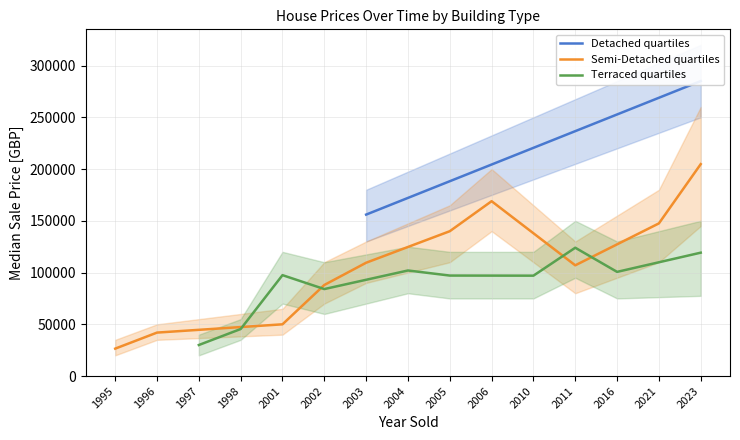

True or false: Terraced has more than 0 points higher than both neighbors.

True